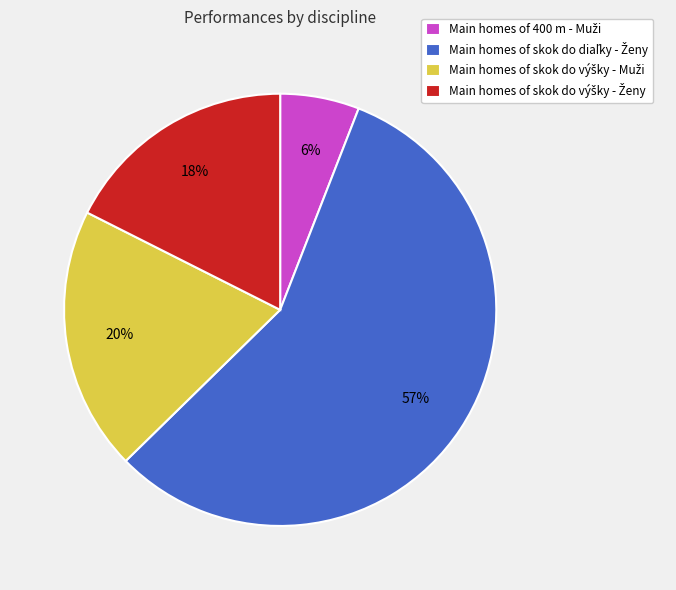

Does any single category account for the majority?

Yes